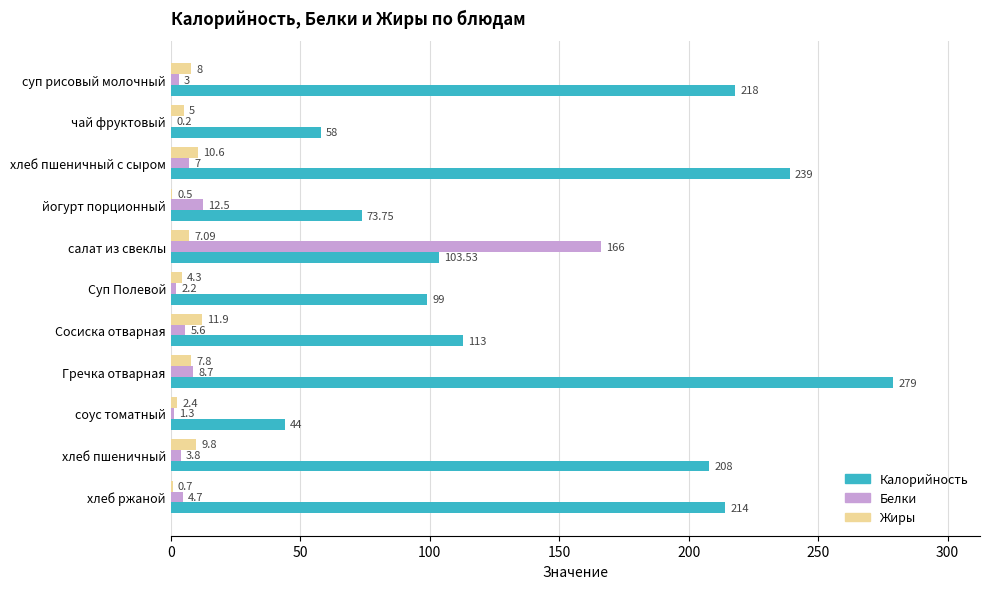

Between йогурт порционный and Суп Полевой, which series saw the biggest shift?

Калорийность